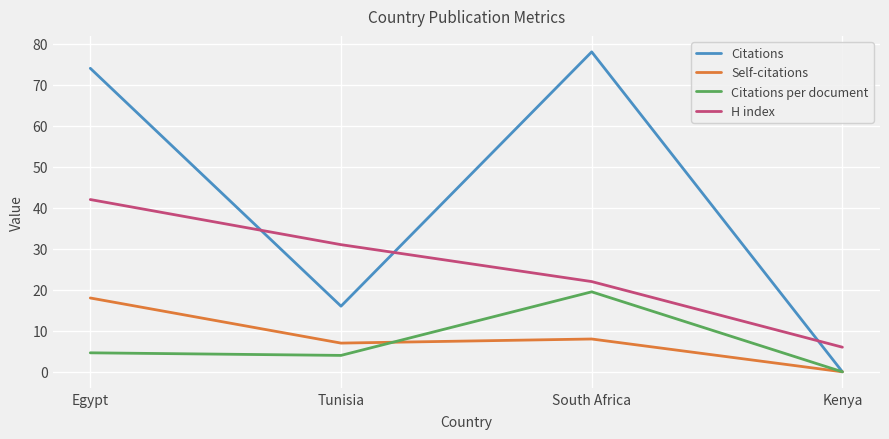

Is this an area chart (filled region under the line)?

No